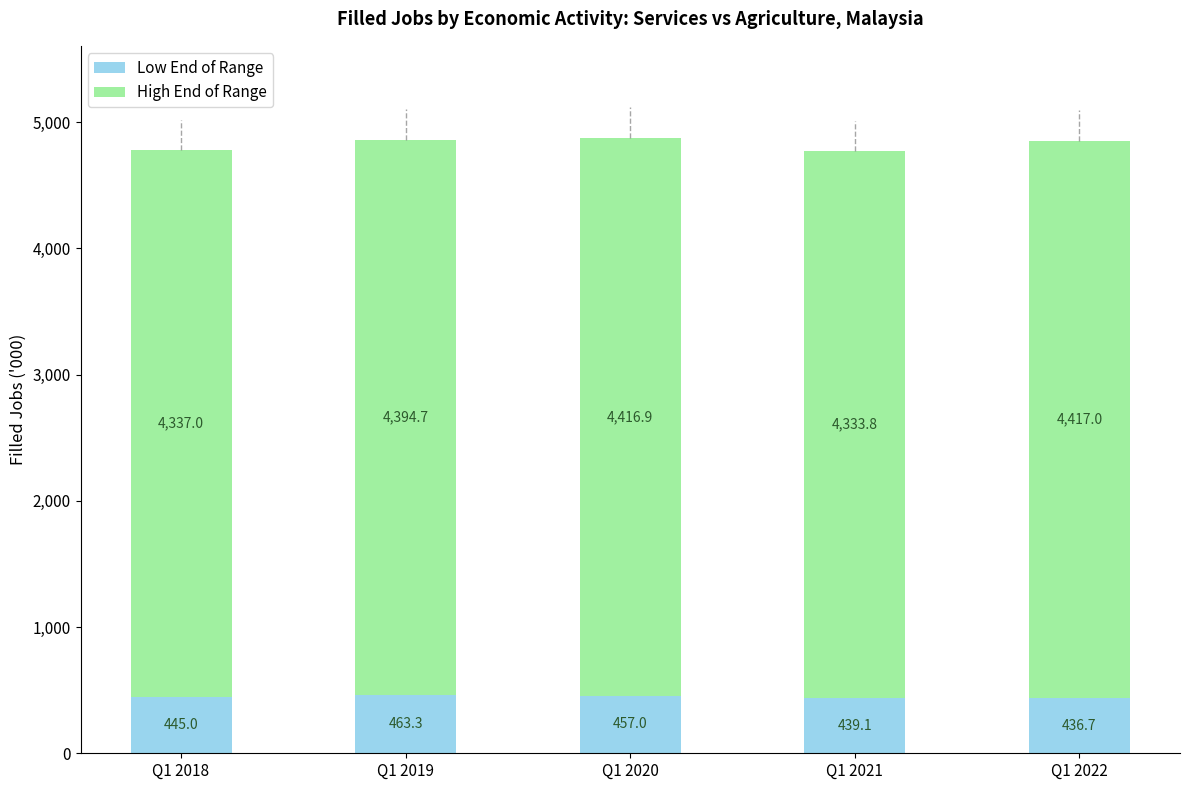

The value of Low End of Range at Q1 2020 is 202.4. True or false?

False